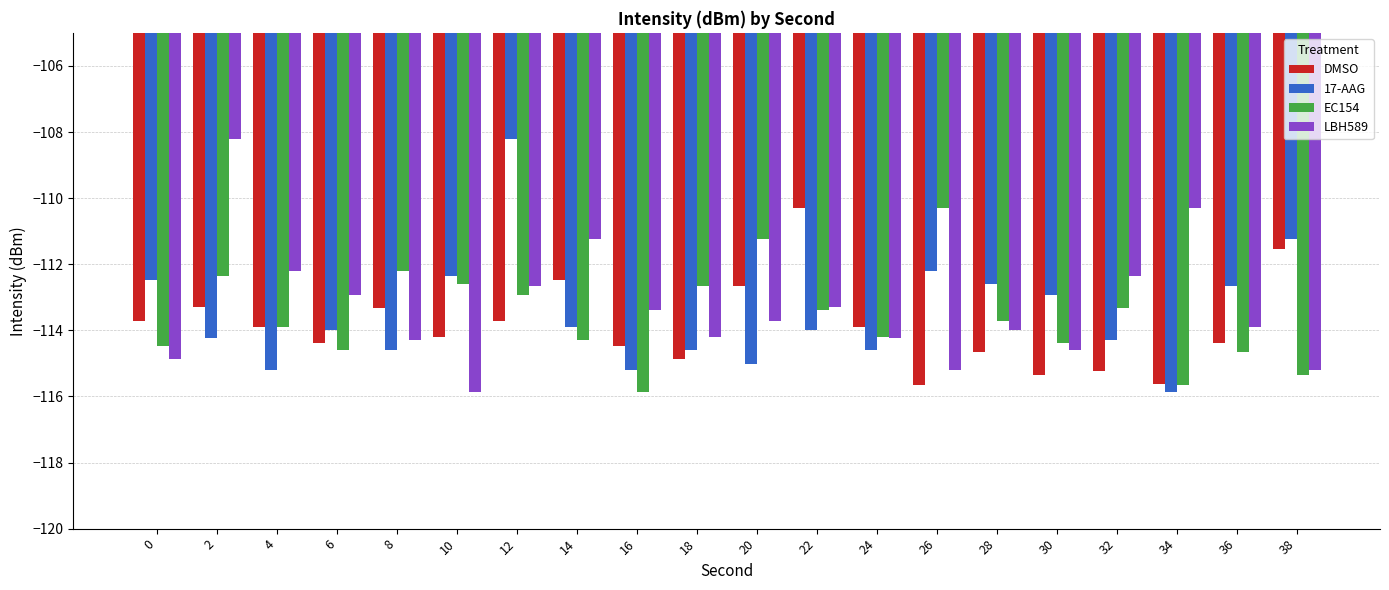

What is the difference between the highest and lowest values at 32?

2.9